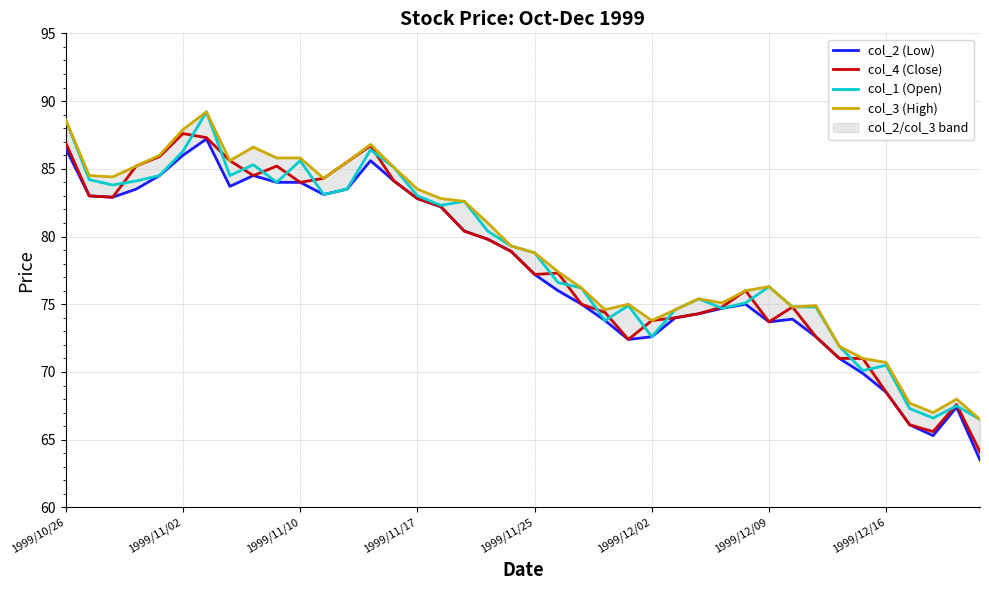

Rank the series by their average value, from highest to lowest.

col_3 (High), col_1 (Open), col_4 (Close), col_2 (Low)